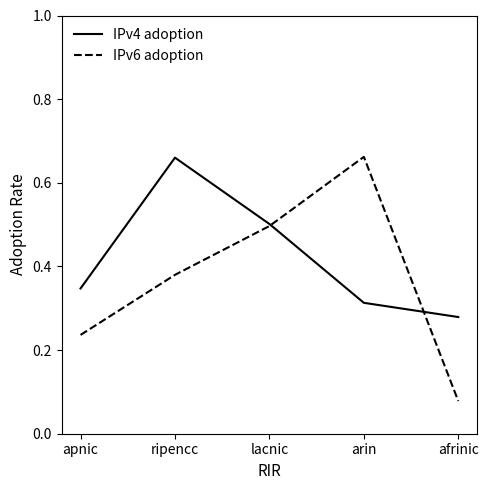

The IPv4 adoption series shows 0.2 at afrinic. True or false?

False